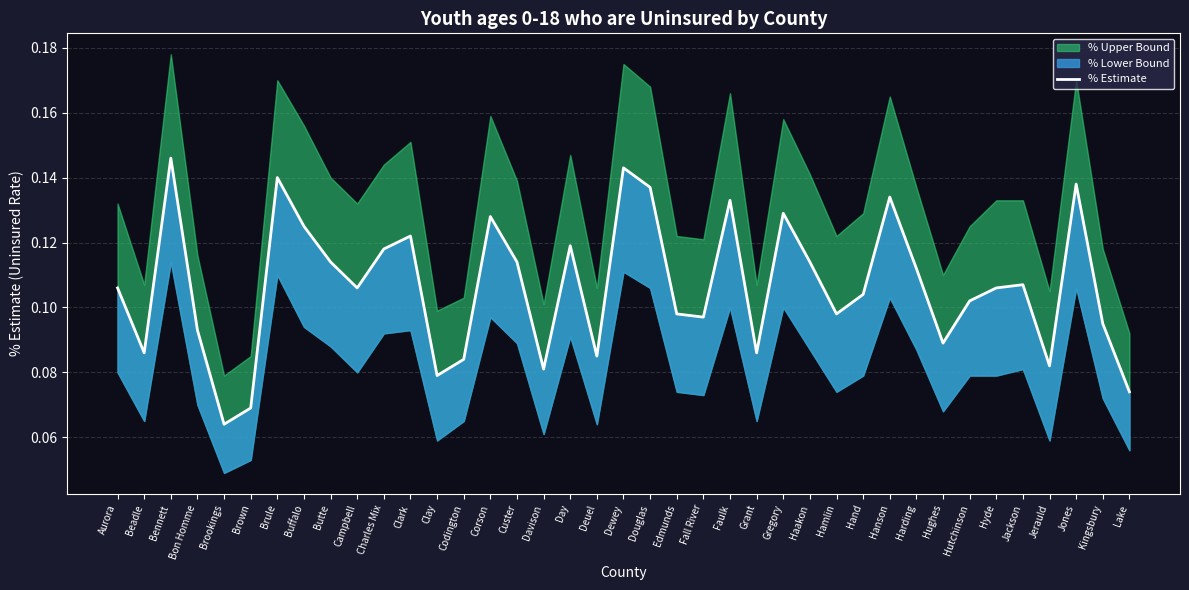

What is the label of the 18th point from the left?

Day